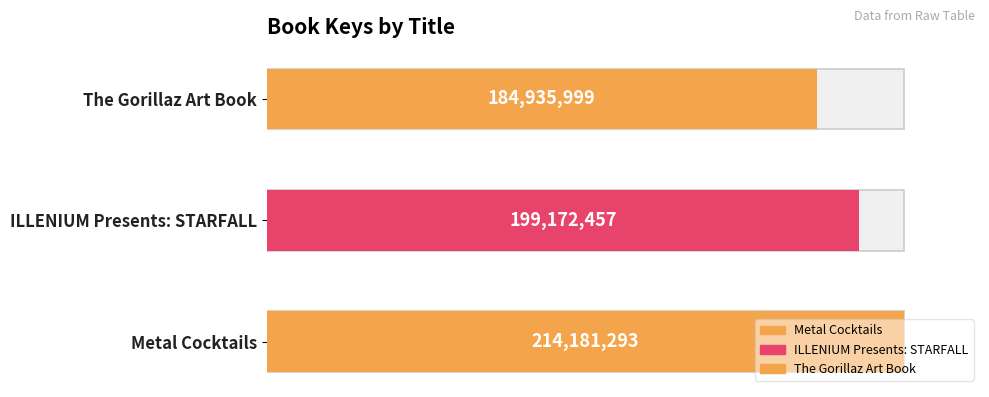

Which category has the highest value across all series?

Metal Cocktails